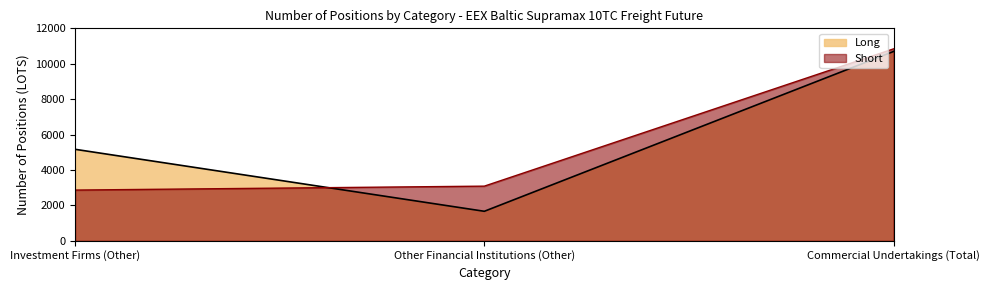

Reading right to left, transcribe all the data shown in this chart.

Long: 10694.4	1667.0	5168.0
Short: 10841.0	3087.0	2865.0